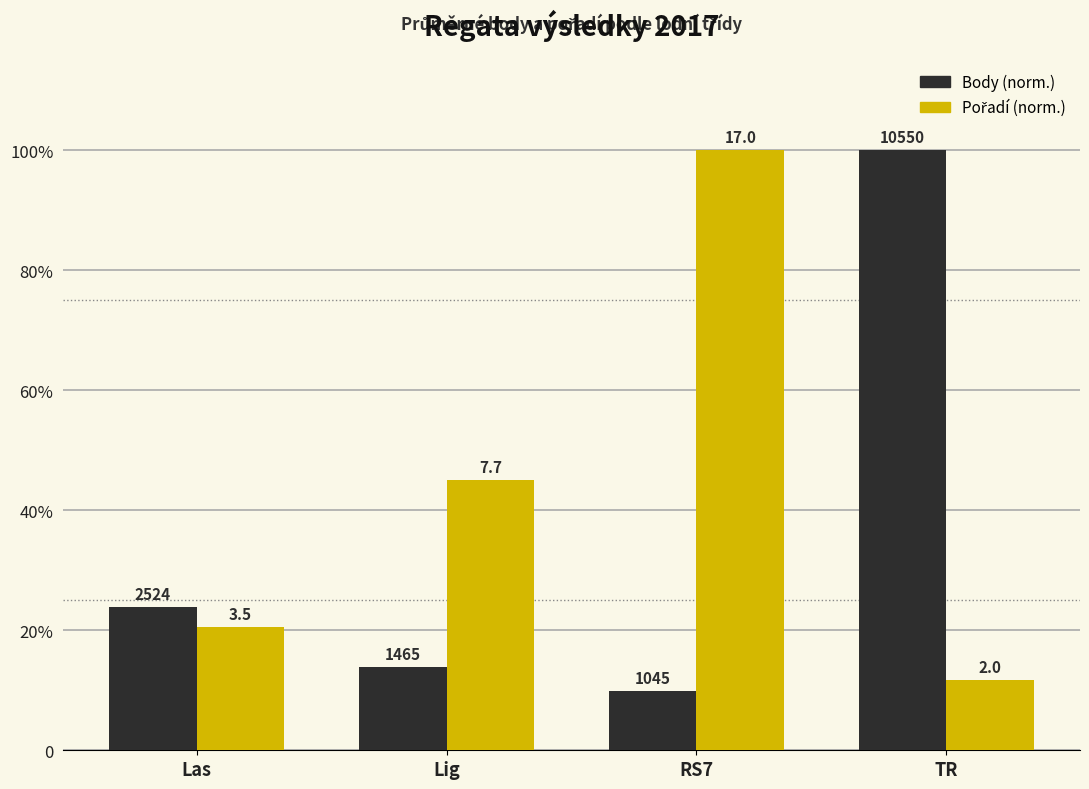

Reading left to right, list all the values displayed in this chart.

Body: 23.9	13.9	9.9	100.0
Pořadí: 20.6	45.1	100.0	11.8